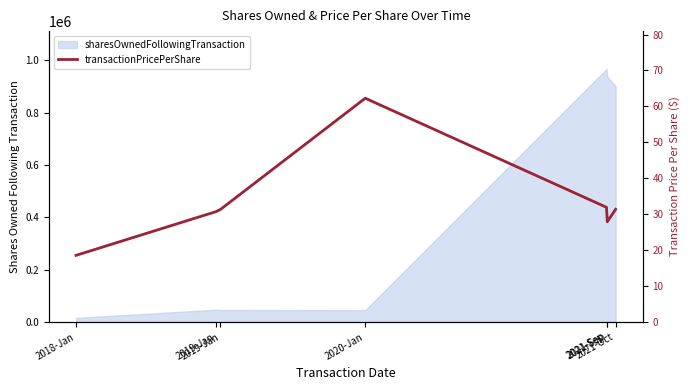

At which label does the data first exceed 31?

2019-Jan